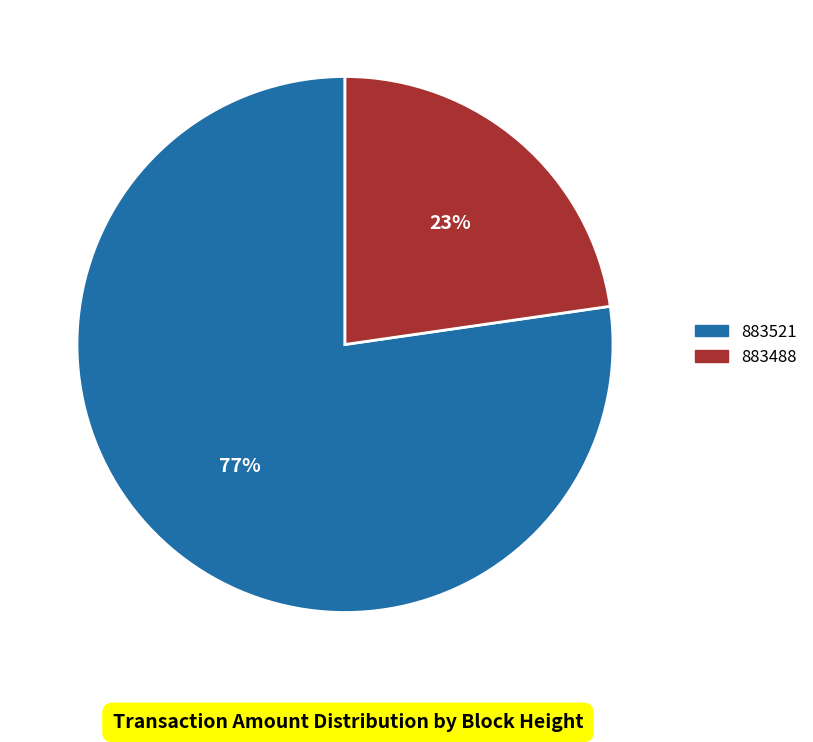

To the nearest percent, what percentage of the pie is 883488?

23%